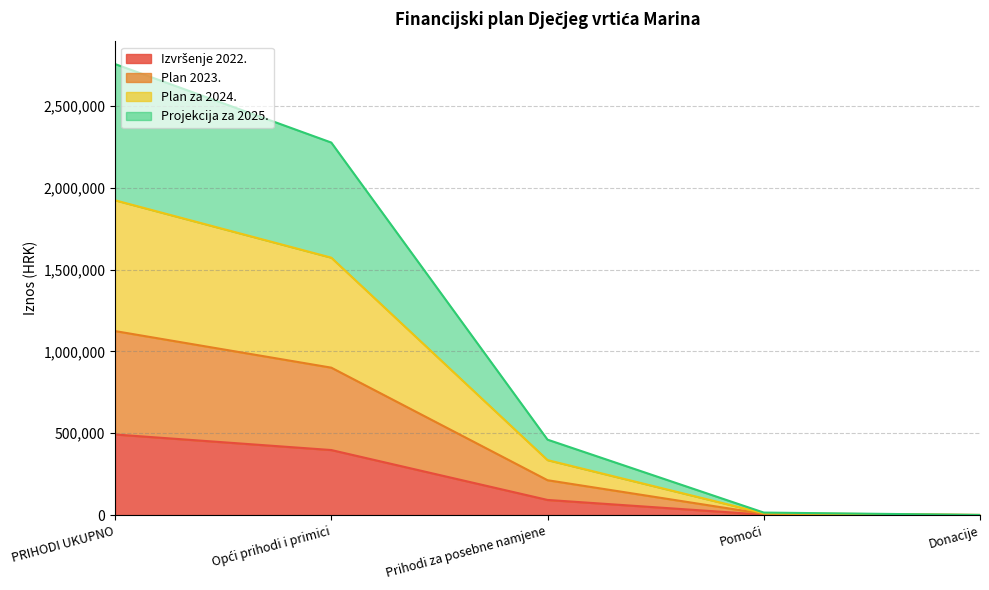

True or false: Izvršenje 2022. and Plan 2023. cross at least once.

False